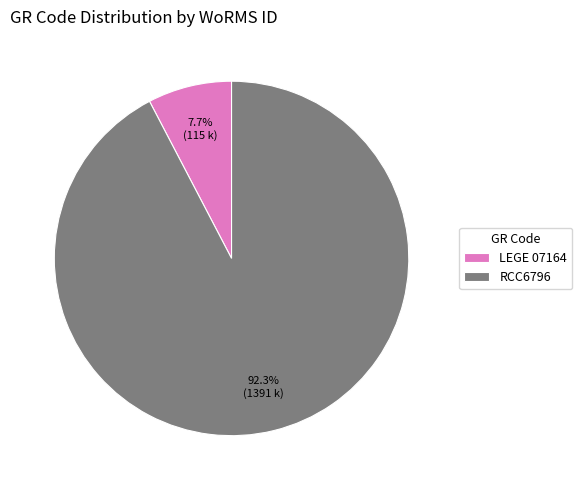

Which has a higher value, RCC6796 or LEGE 07164?

RCC6796